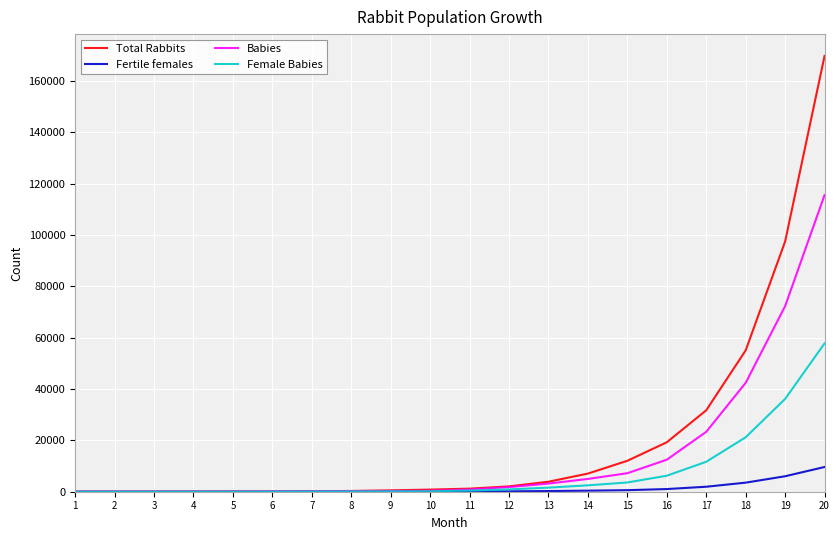

What is the maximum value shown in the chart?

169790